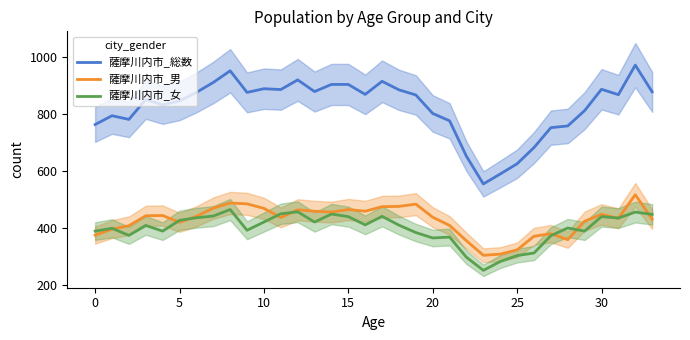

What is the average value of the 薩摩川内市_女 series?

398